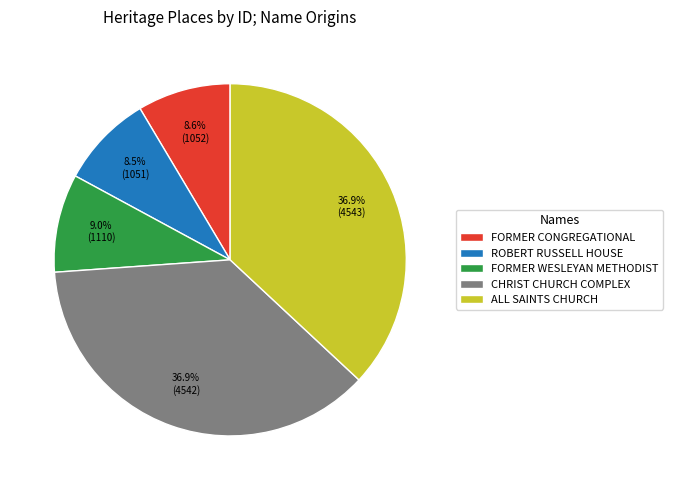

Is it true that CHRIST CHURCH COMPLEX is 37% of the pie?

True